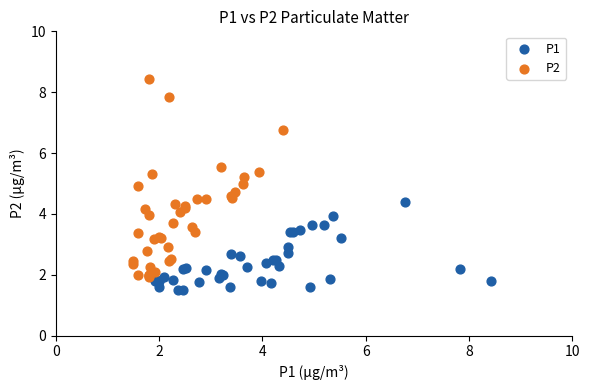

Which series contains the lowest Y value?

P1